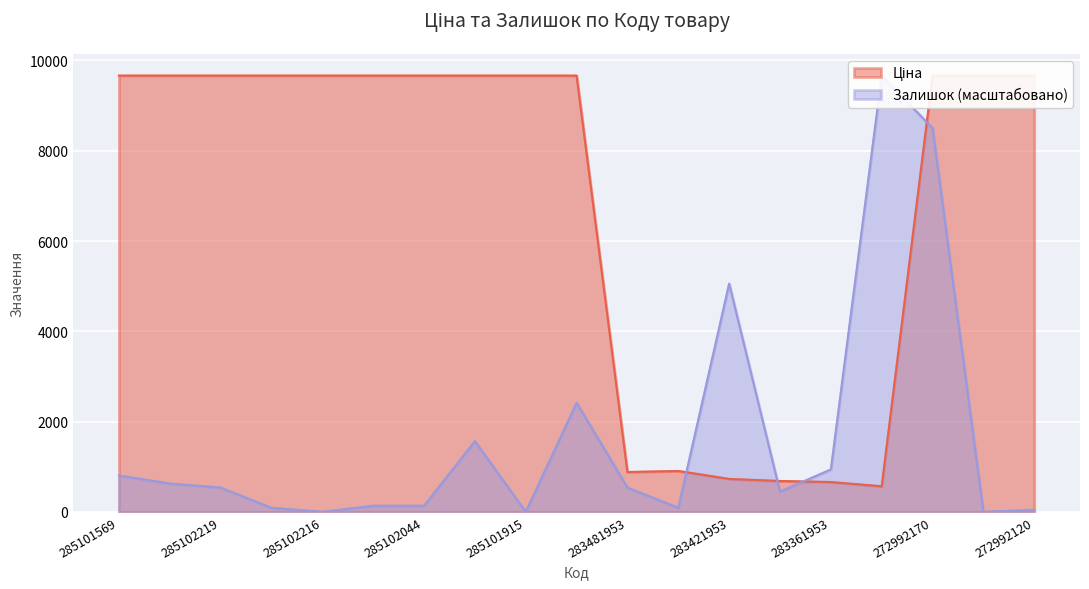

What is the label of the 7th point from the right?

283421953